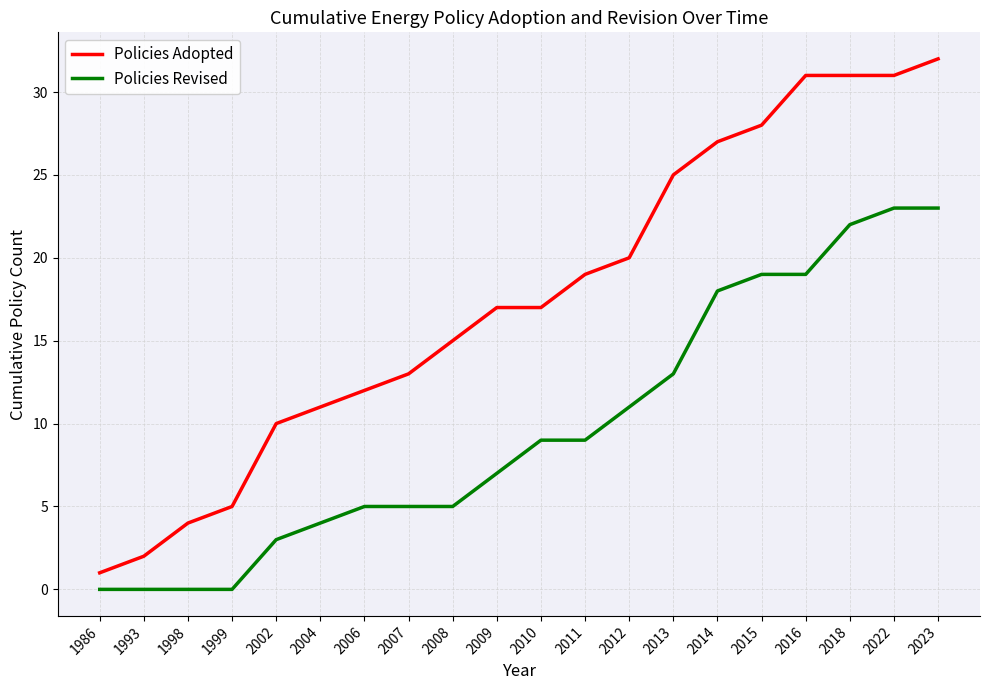

Reading right to left, transcribe all the data shown in this chart.

Policies Adopted: 2023=32	2022=31	2018=31	2016=31	2015=28	2014=27	2013=25	2012=20	2011=19	2010=17	2009=17	2008=15	2007=13	2006=12	2004=11	2002=10	1999=5	1998=4	1993=2	1986=1
Policies Revised: 2023=23	2022=23	2018=22	2016=19	2015=19	2014=18	2013=13	2012=11	2011=9	2010=9	2009=7	2008=5	2007=5	2006=5	2004=4	2002=3	1999=0	1998=0	1993=0	1986=0